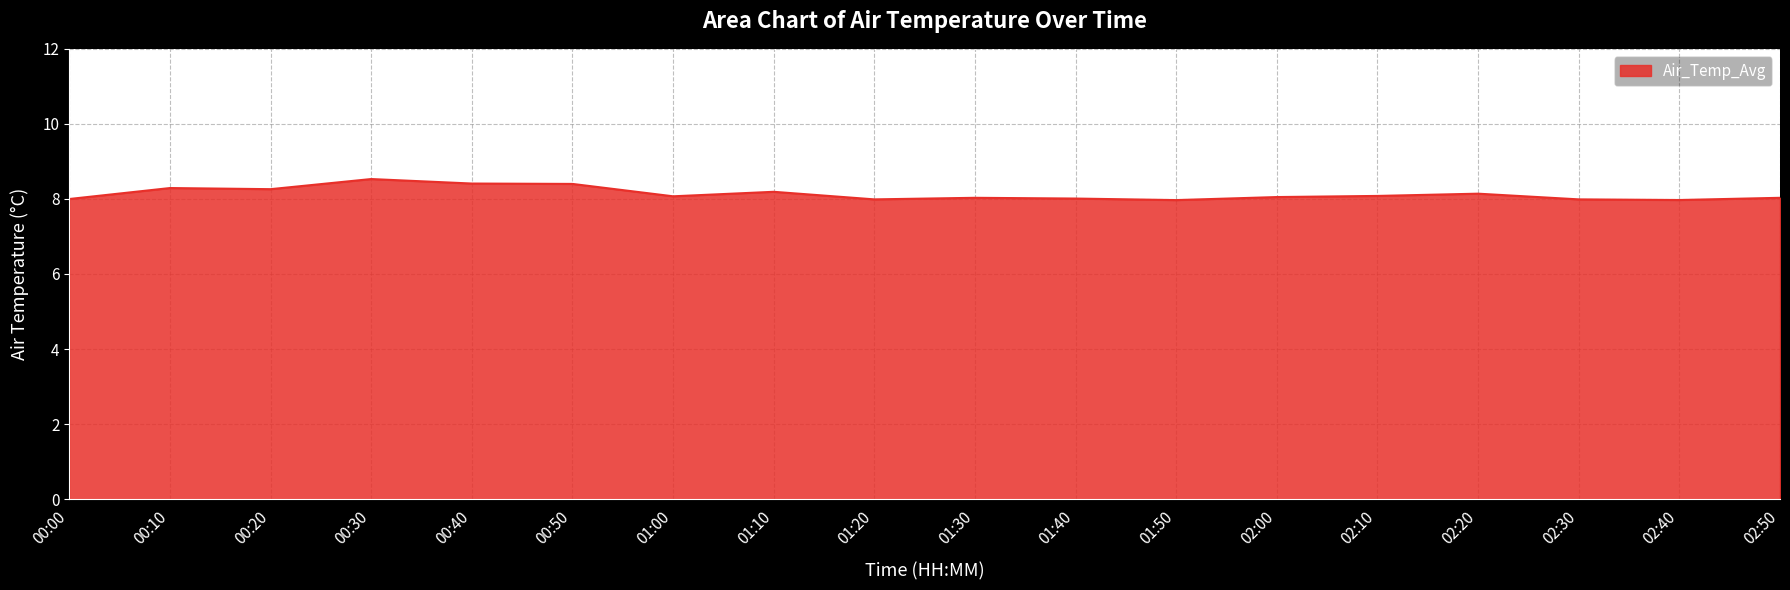

What is the change in value from 00:20 to 01:20?

-0.3